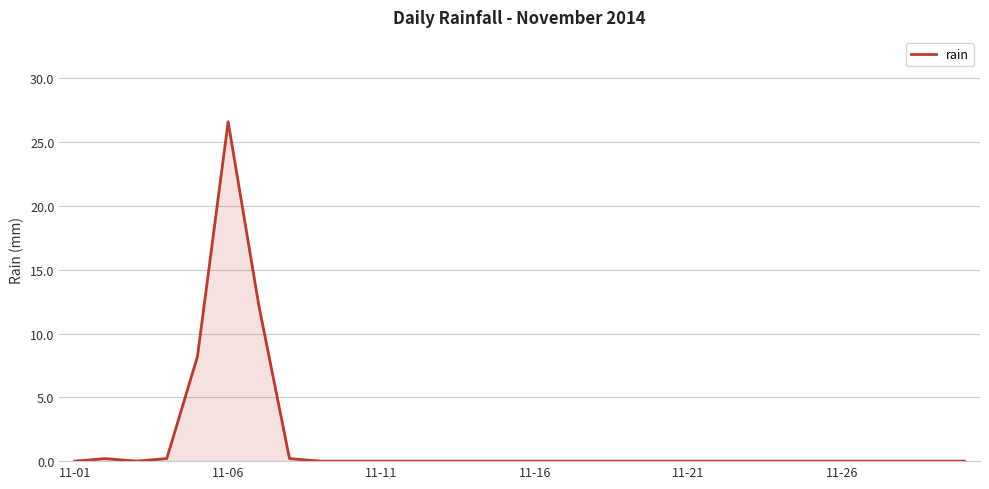

What is the difference between the maximum and minimum values?

26.6